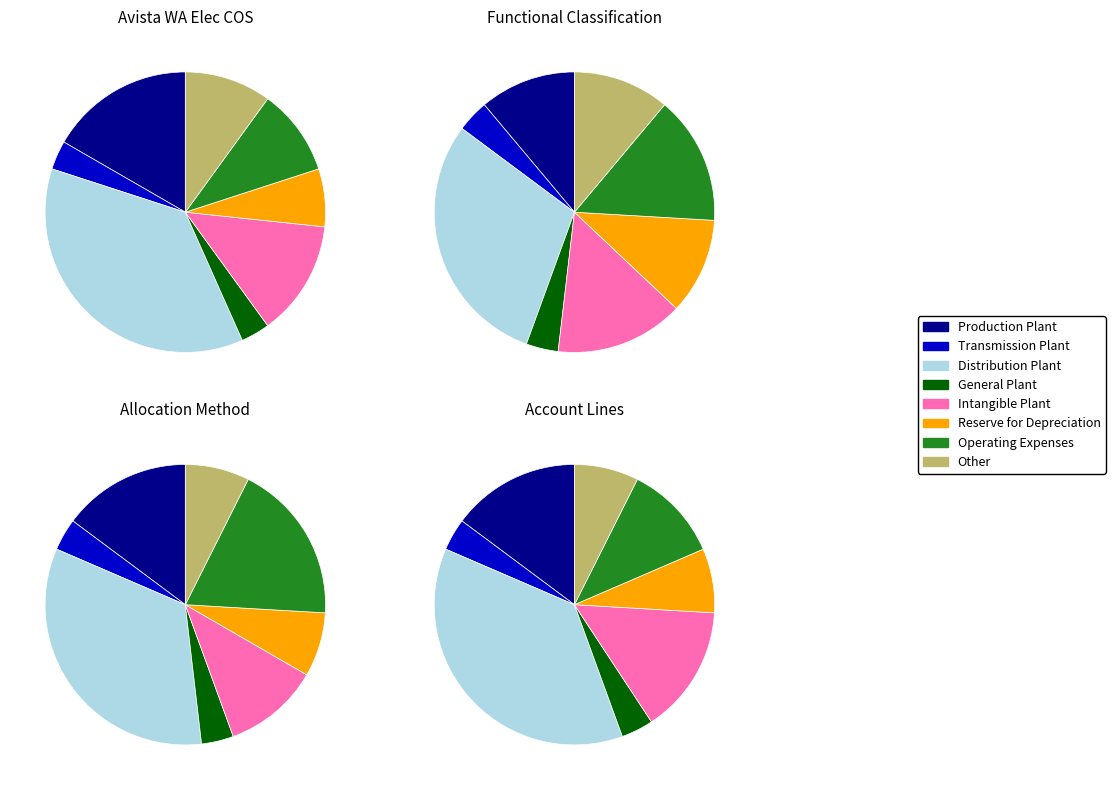

What percentage is NOT represented by Distribution Plant?

63.3%